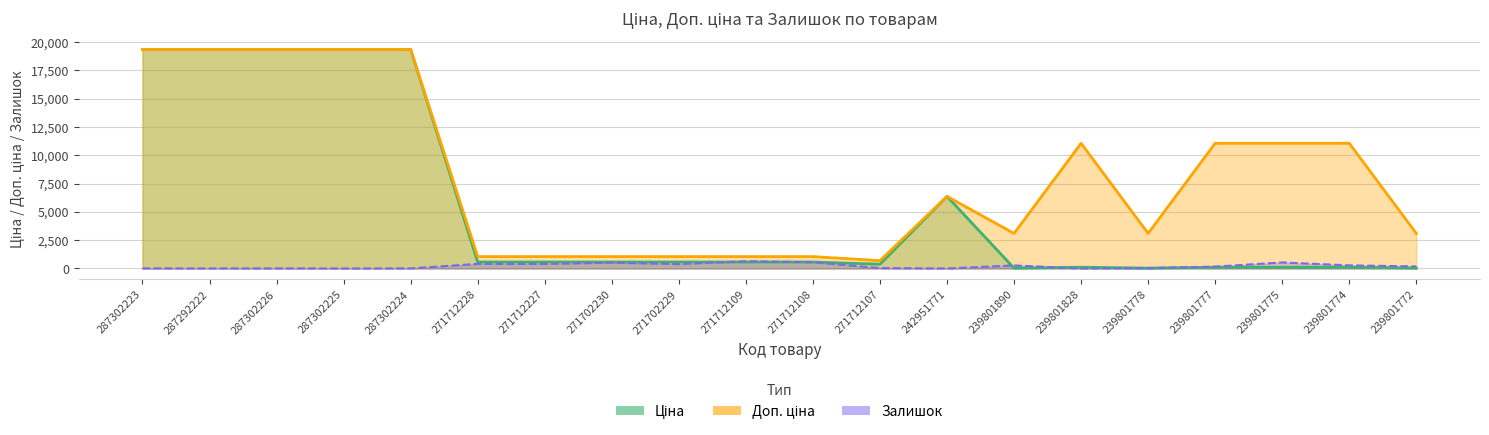

What is the approximate value of Залишок at 287302226?

8.0